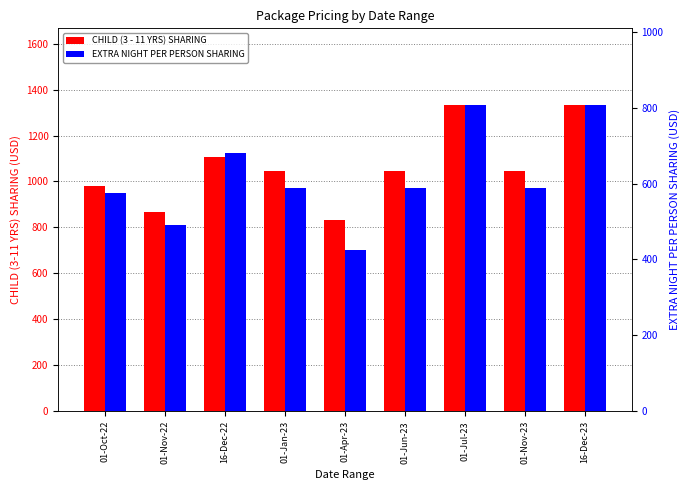

What is the sum of the EXTRA NIGHT PER PERSON SHARING values at 01-Apr-23 and 16-Dec-22?

1106